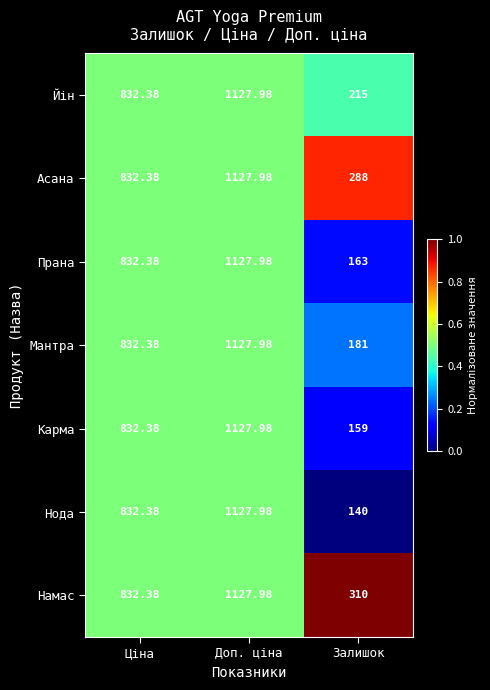

At which label does Намас reach its minimum?

Залишок